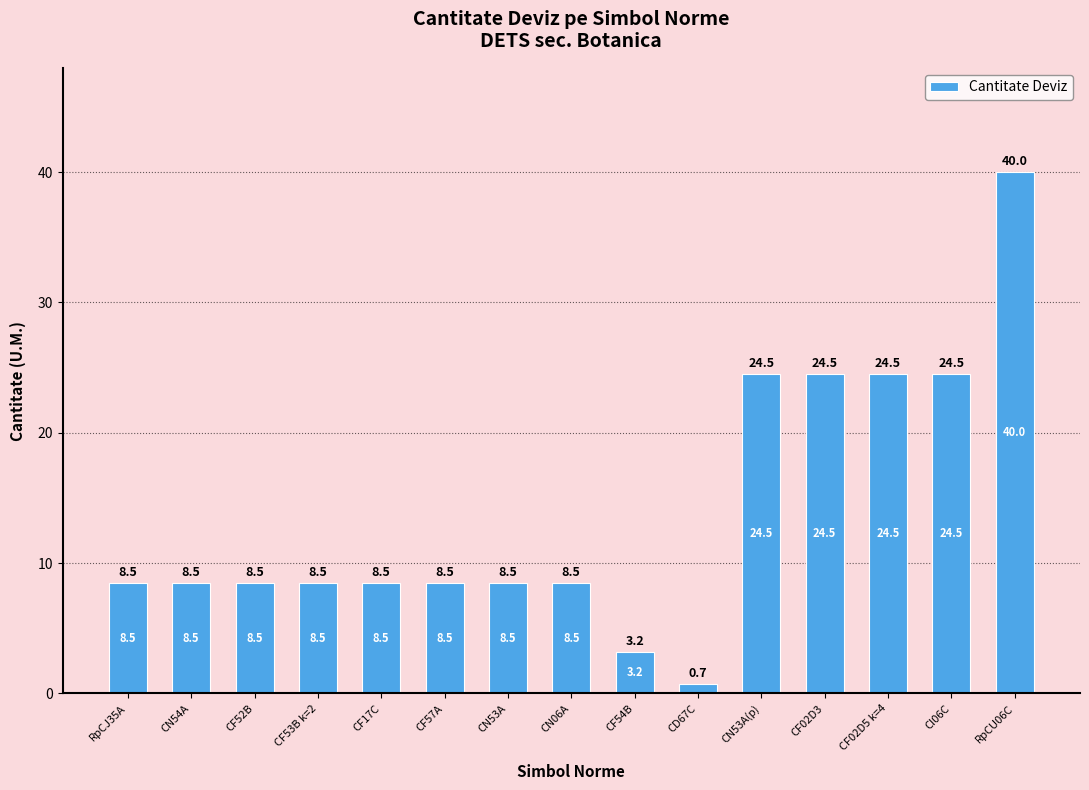

What is the label of the 7th bar from the left?

CN53A